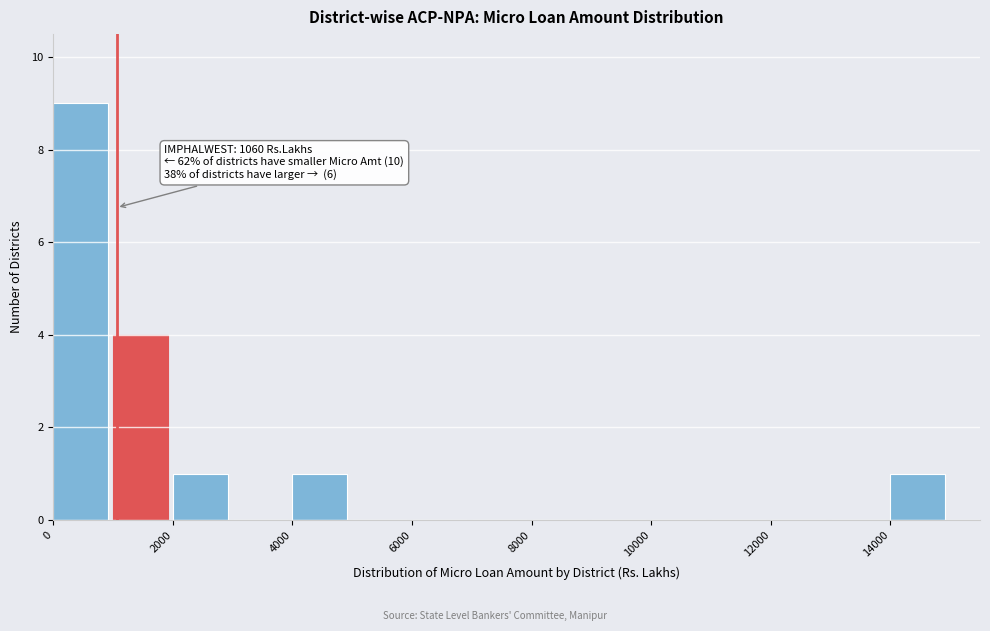

Over which range of the x-axis is the bar tallest?

0 to 1000